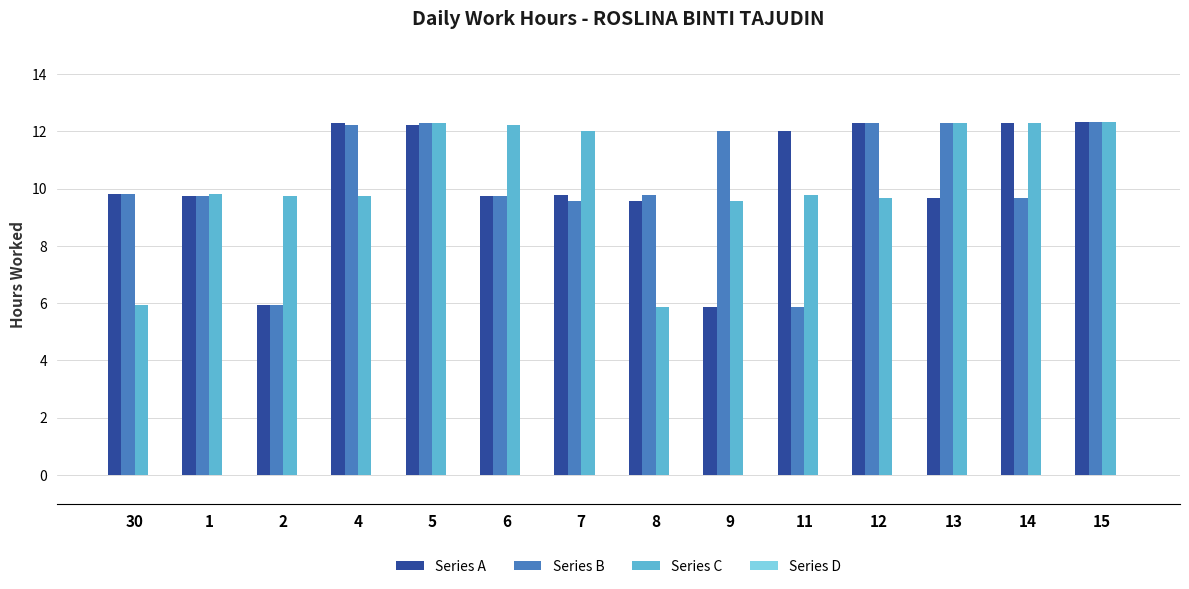

What is the maximum value shown in the chart?

12.3